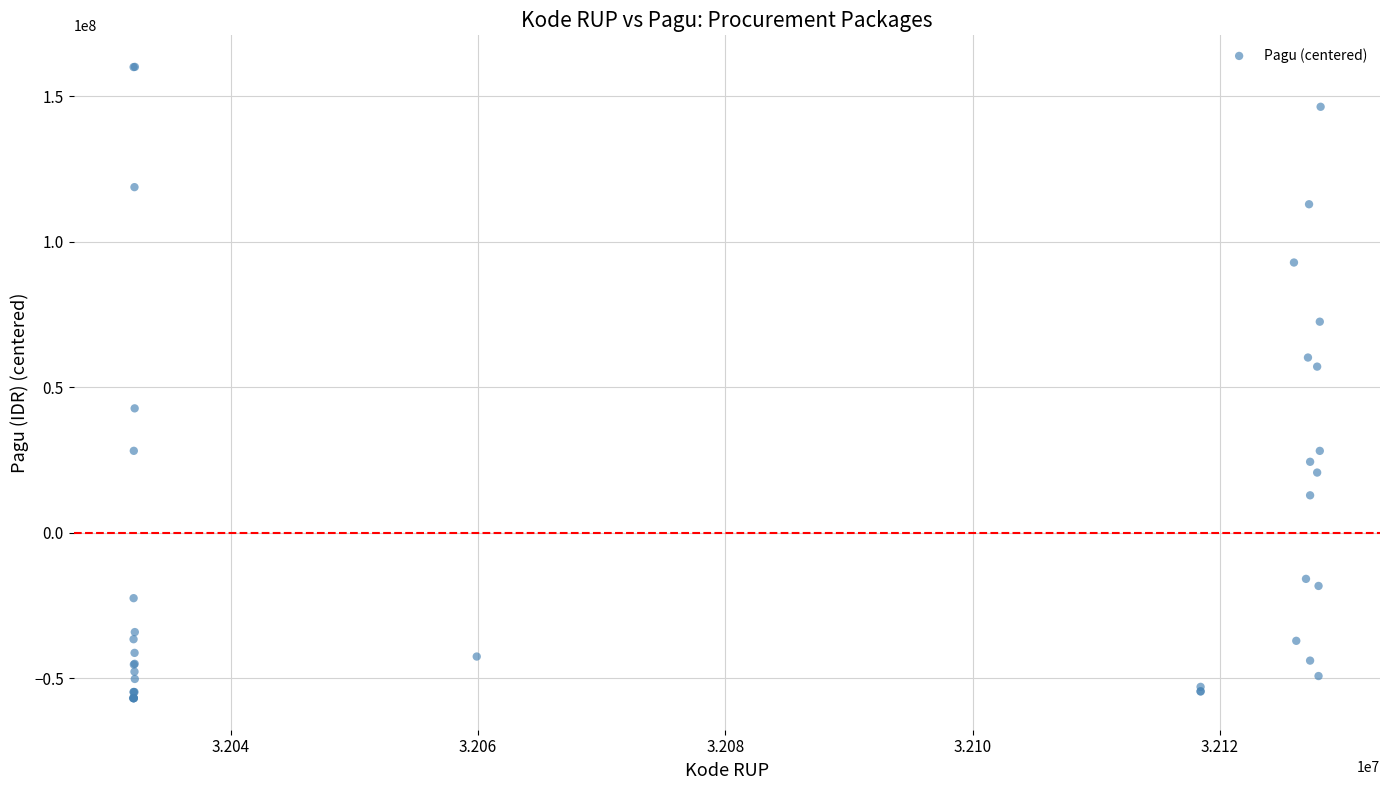

What Y value in the scatter plot is closest to 51665551?

57131551.2